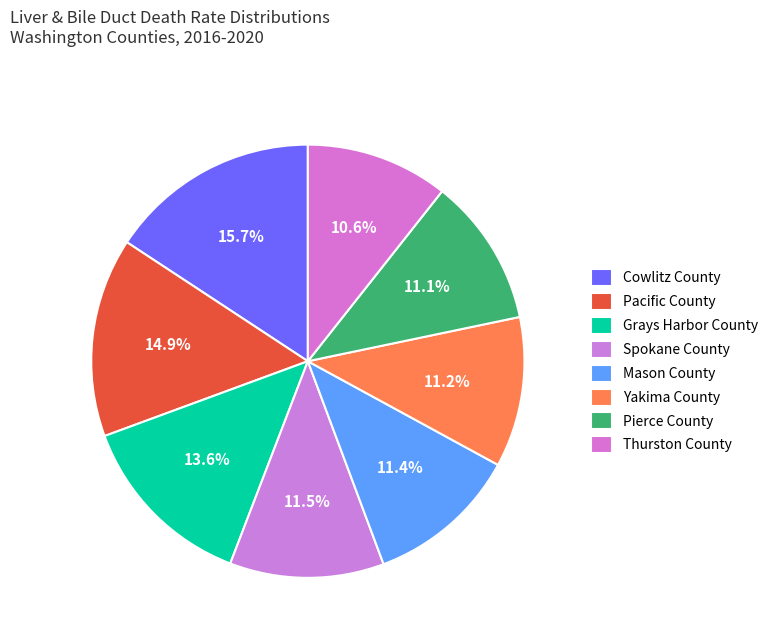

What is the ratio of the value at Grays Harbor County to the value at Thurston County?

1.3